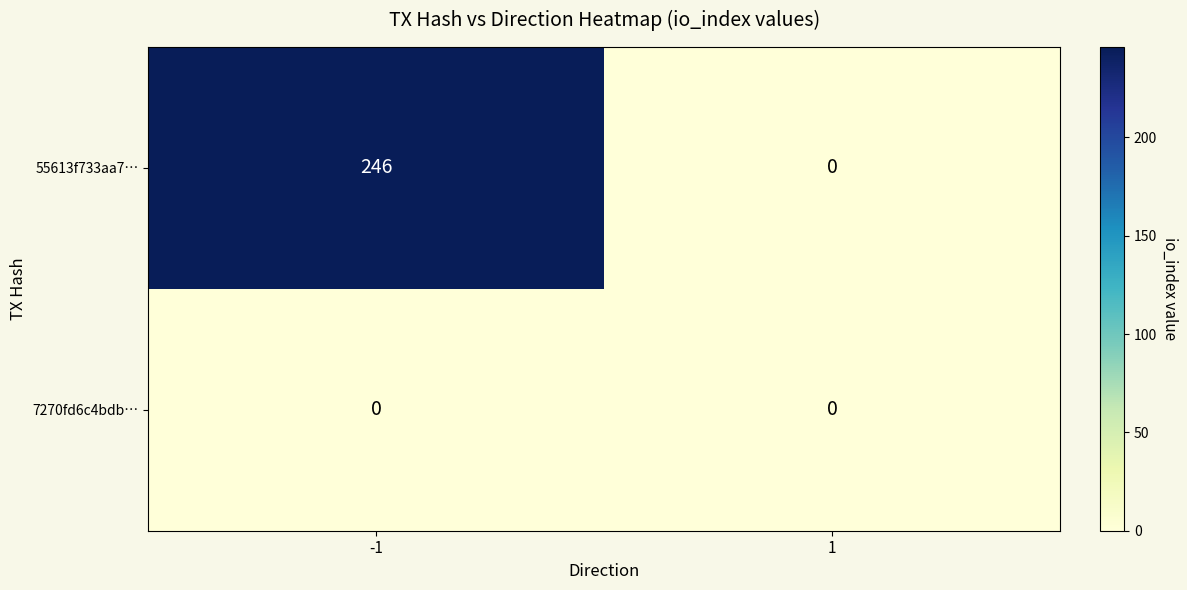

At -1, list the series in order from largest to smallest.

55613f733aa7…, 7270fd6c4bdb…